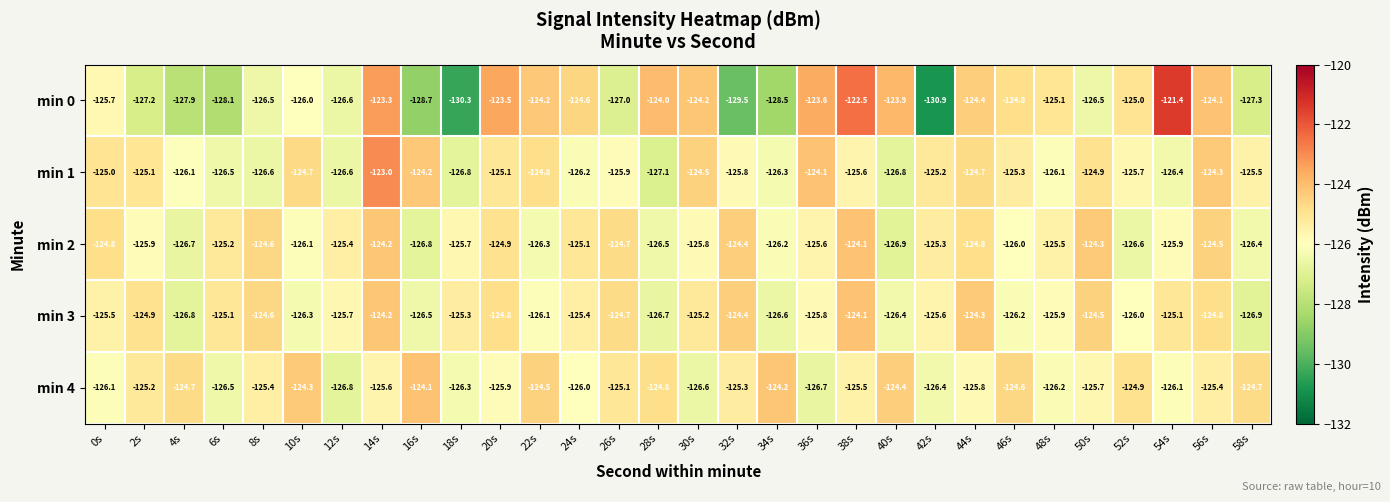

What is the sum of all min 1 values?

-3764.9